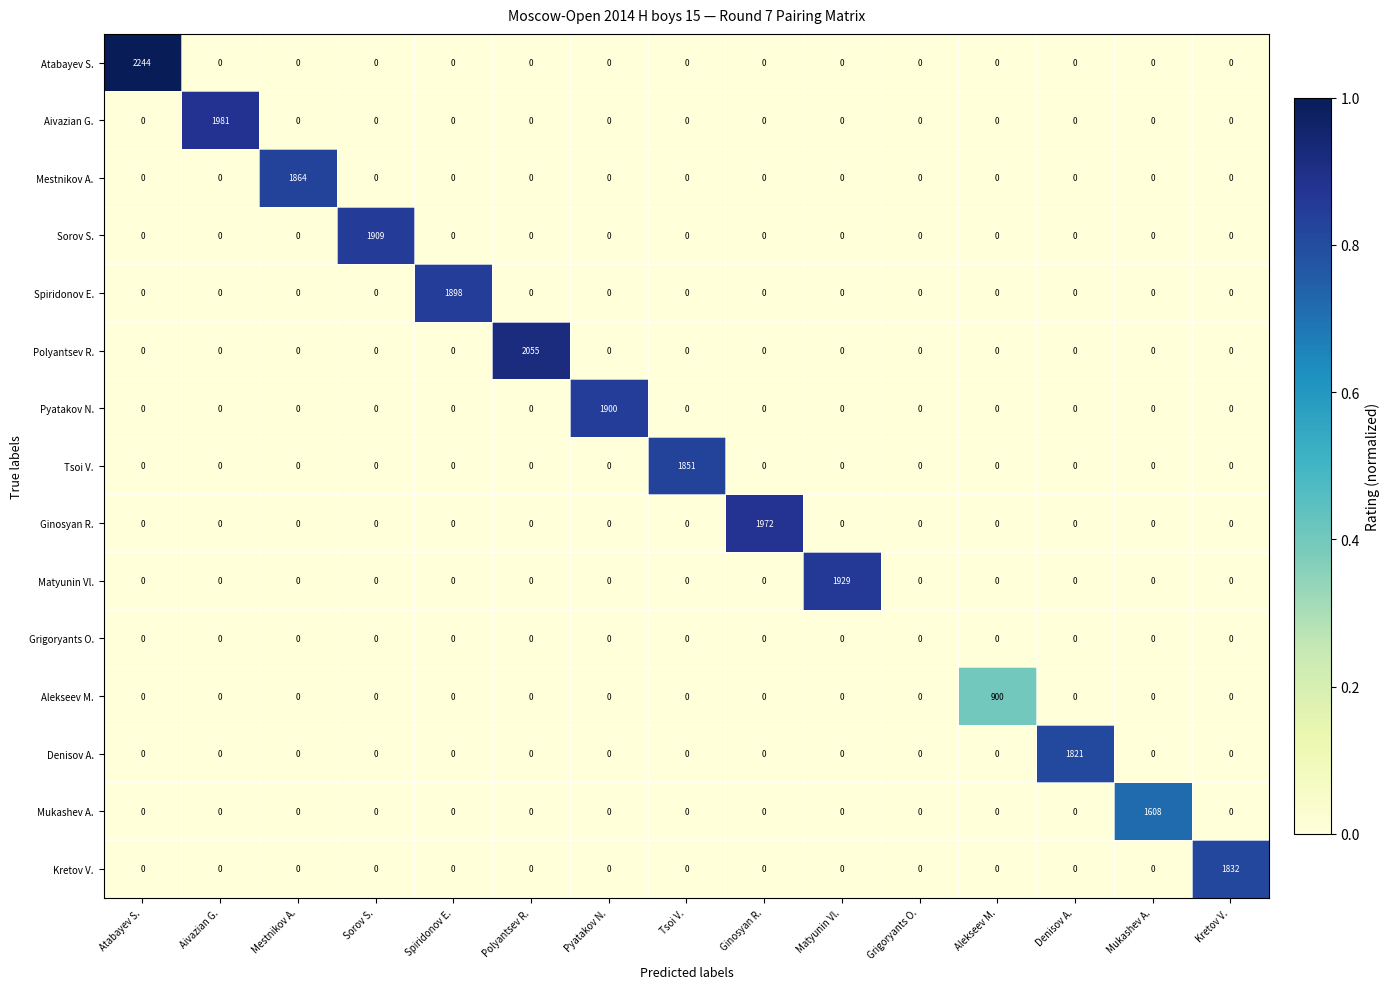

What is the average value of the Spiridonov E. series?

127